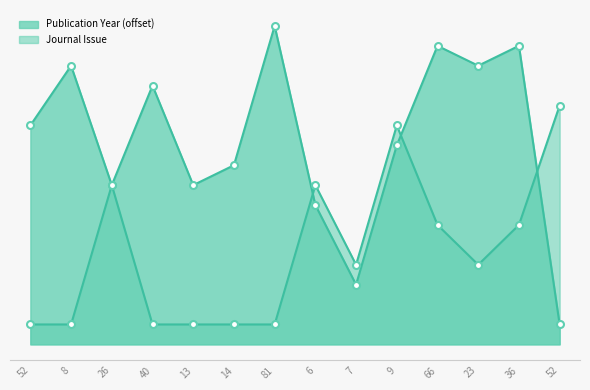

Reading right to left, transcribe all the data shown in this chart.

Publication Year: 52=1	36=15	23=14	66=15	9=10	7=3	6=7	81=16	14=9	13=8	40=13	26=8	8=14	52=11
Journal Issue: 52=12	36=6	23=4	66=6	9=11	7=4	6=8	81=1	14=1	13=1	40=1	26=8	8=1	52=1